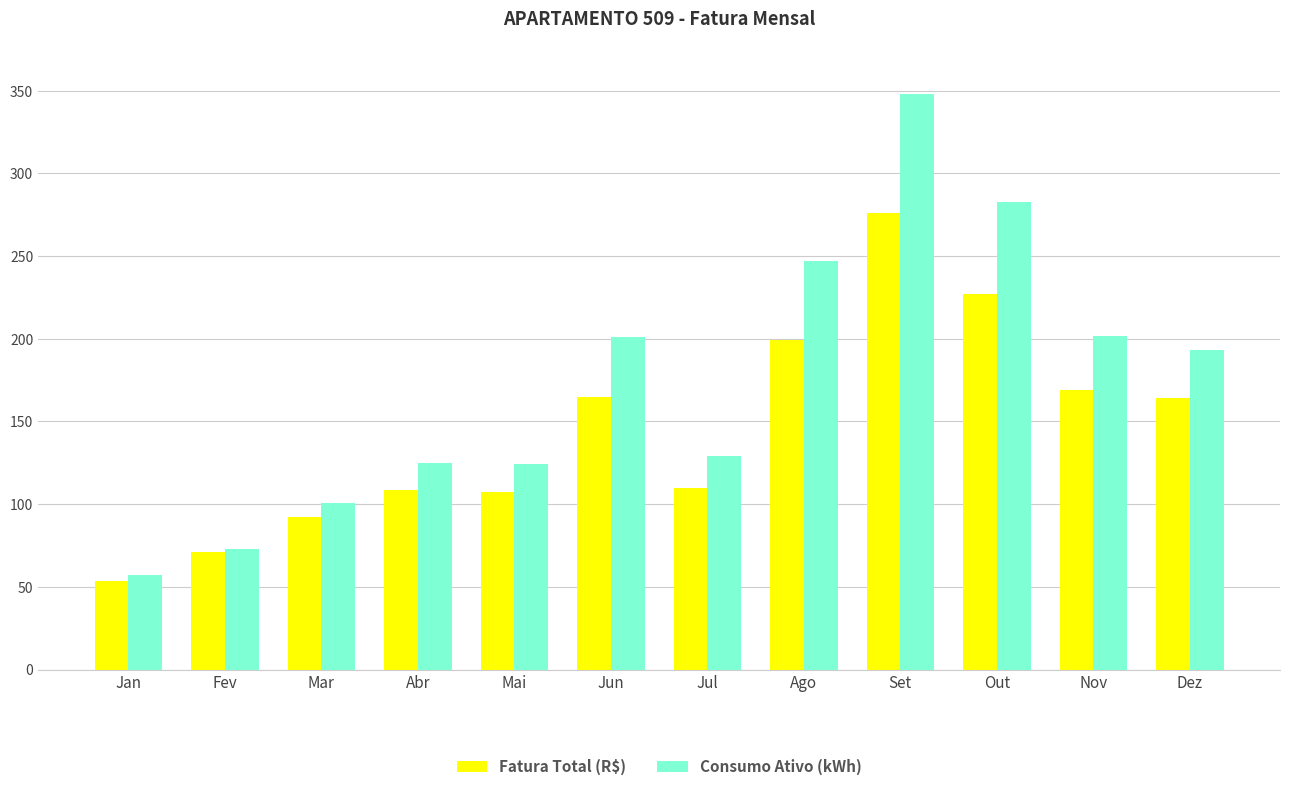

The value of Fatura Total (R$) at Jan is 53.5. True or false?

True